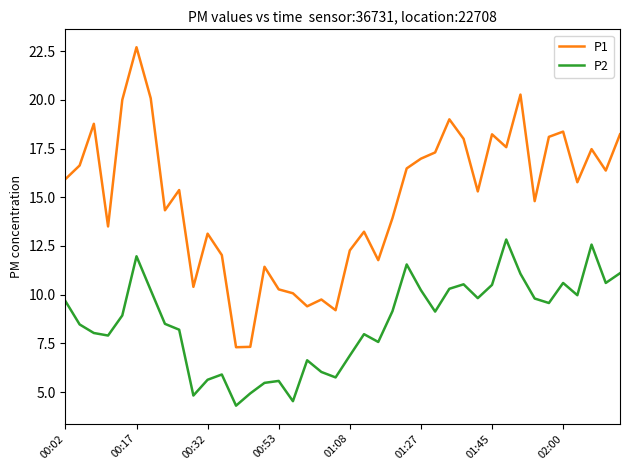

What is the maximum value for P1?

22.7